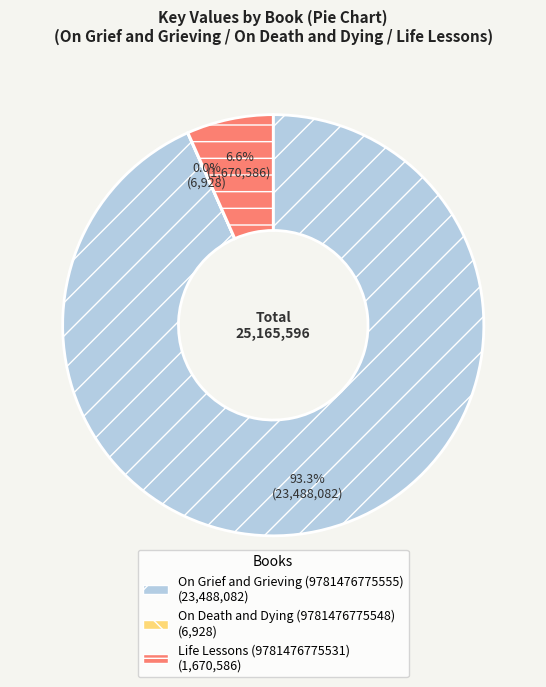

Does any single category account for the majority?

Yes